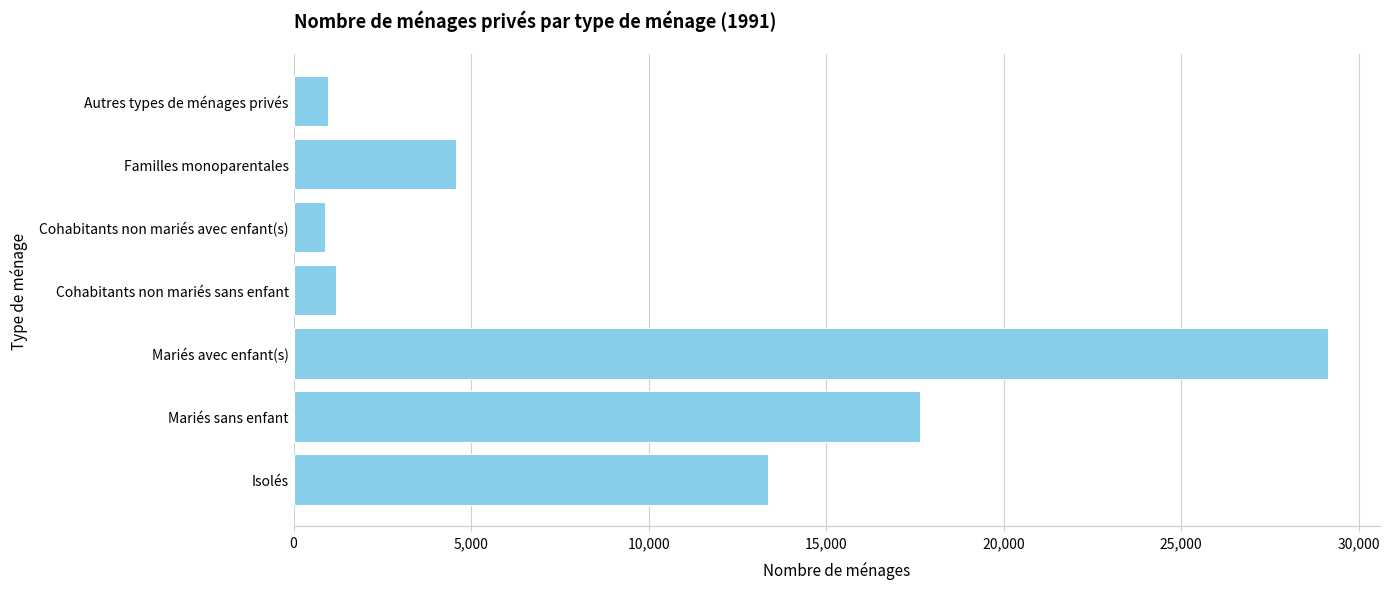

How many data points are less than 4583?

3